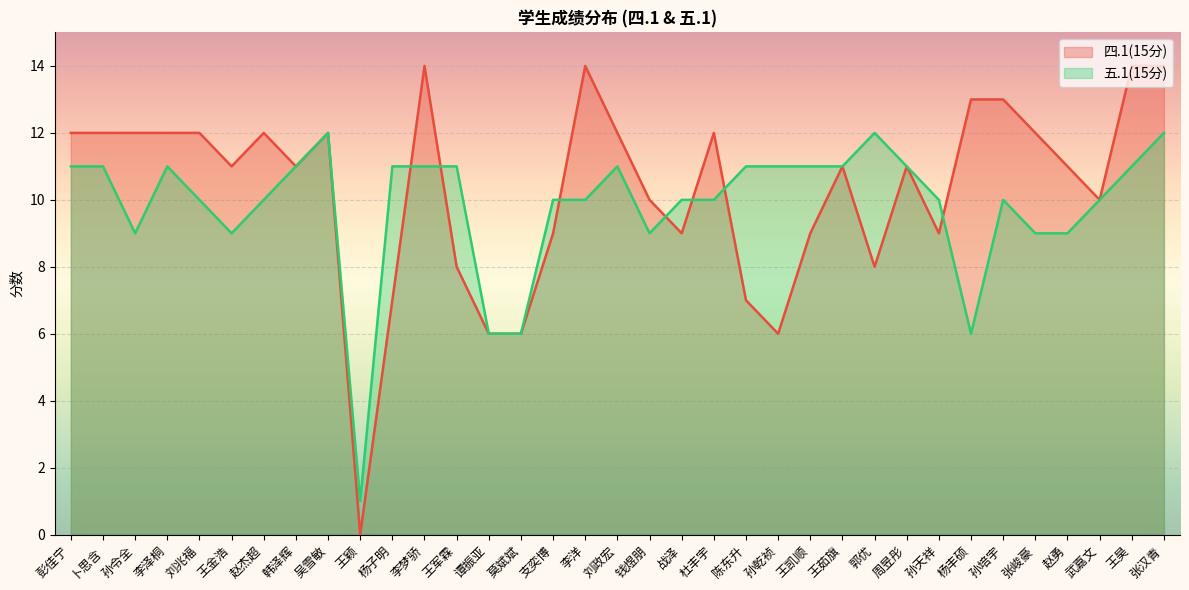

What is the difference between the highest and lowest values at 李泽桐?

1